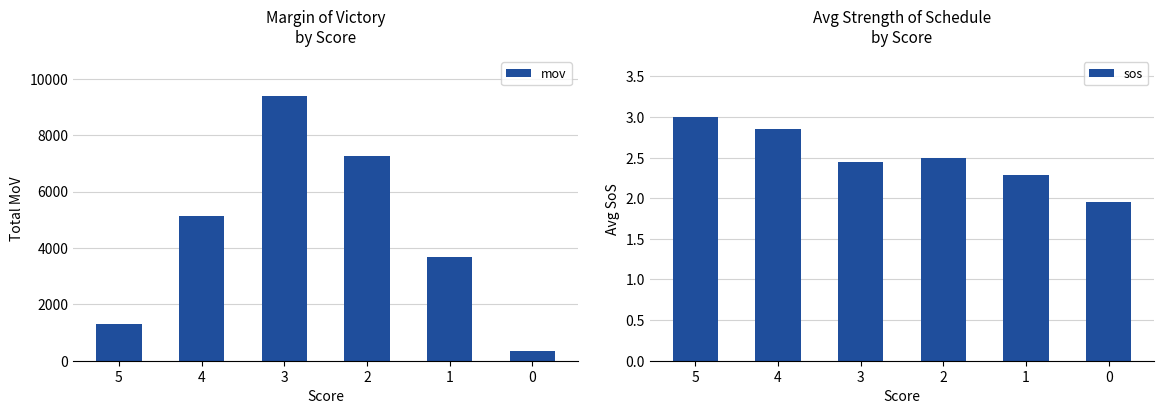

The sos series shows 3.1 at 0. True or false?

False